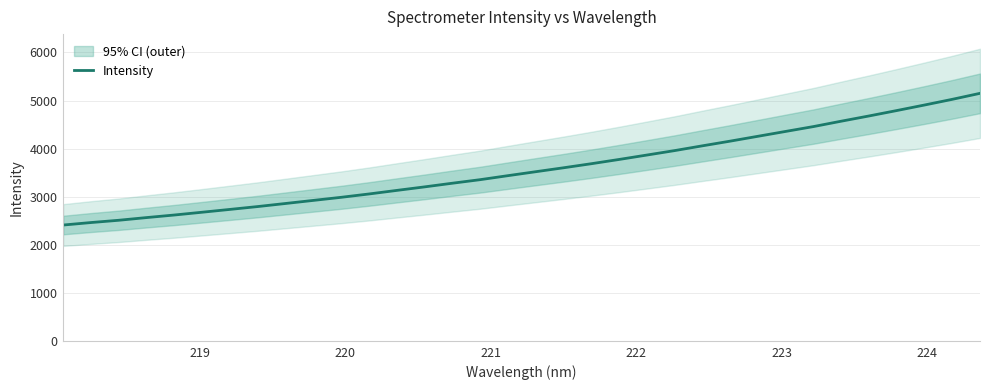

What is the sum of all values?

121892.9